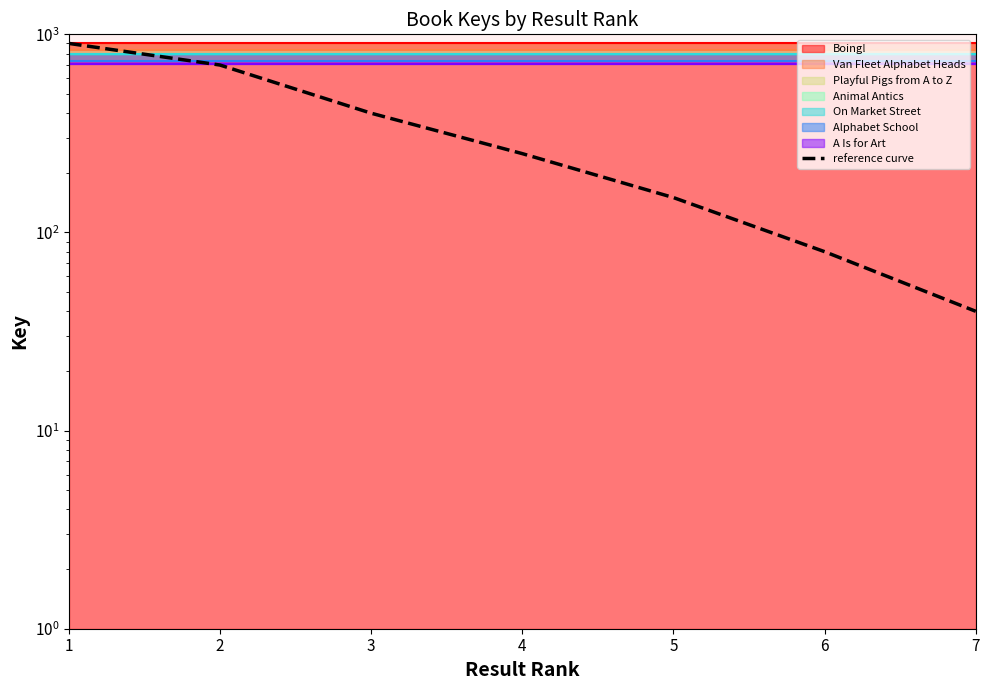

What is the maximum value shown in the chart?

900